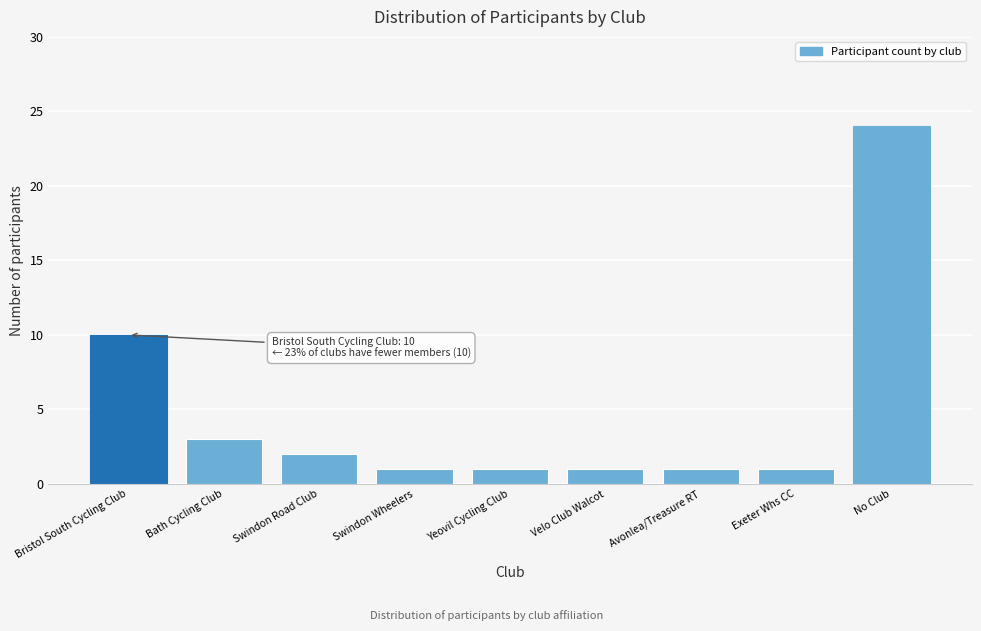

Reading left to right, transcribe all the data shown in this chart.

10	3	2	1	1	1	1	1	24